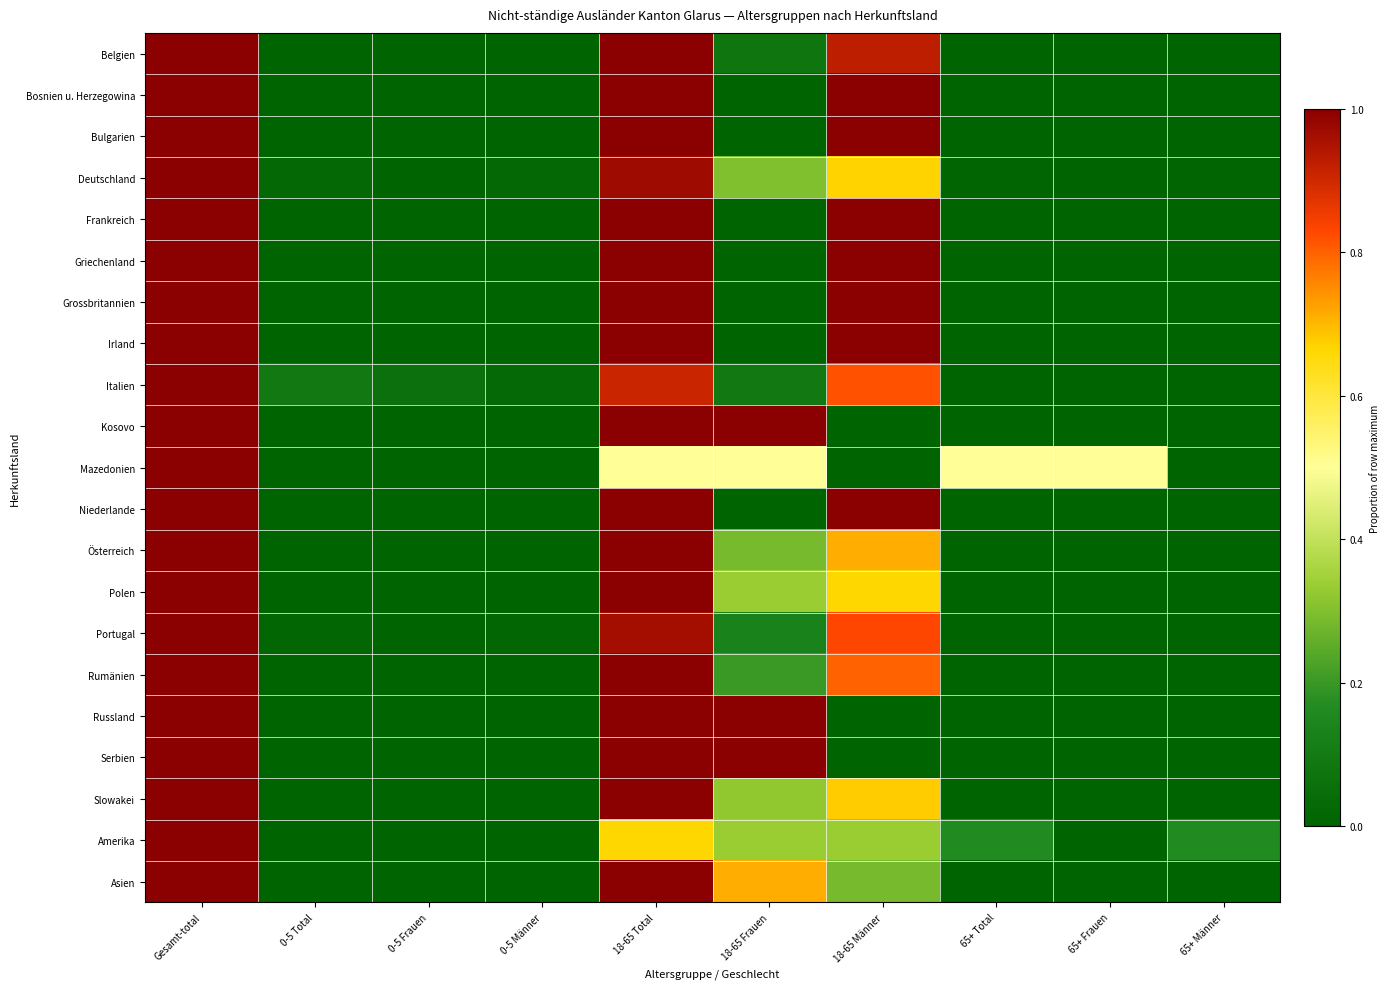

Which category has the highest value across all series?

Gesamt-total